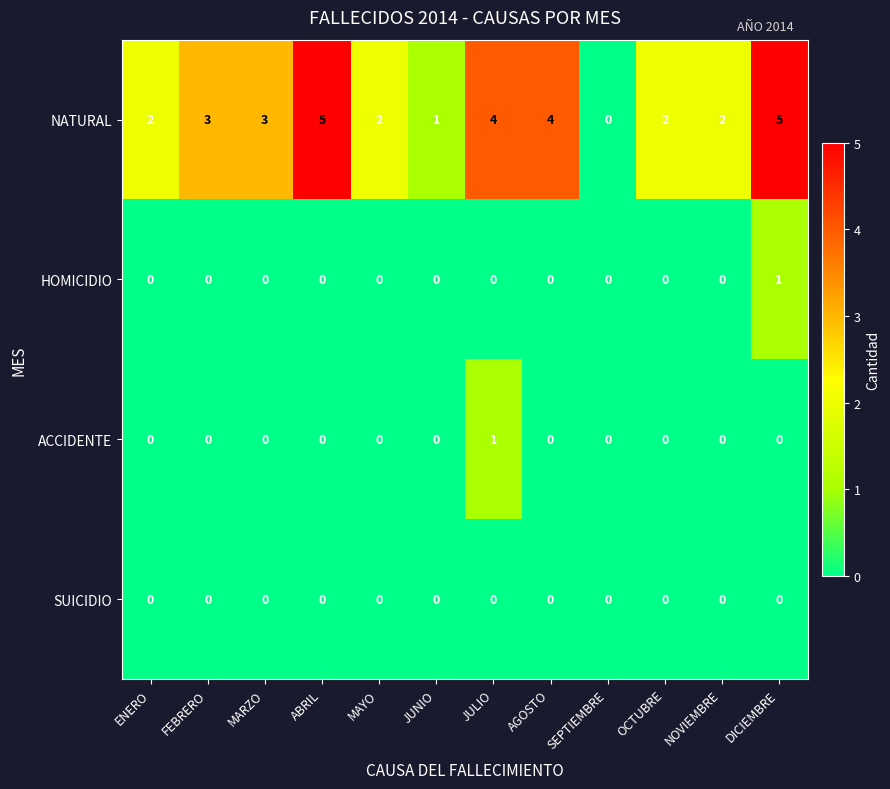

Count the HOMICIDIO values in the range 0 to 1.

12